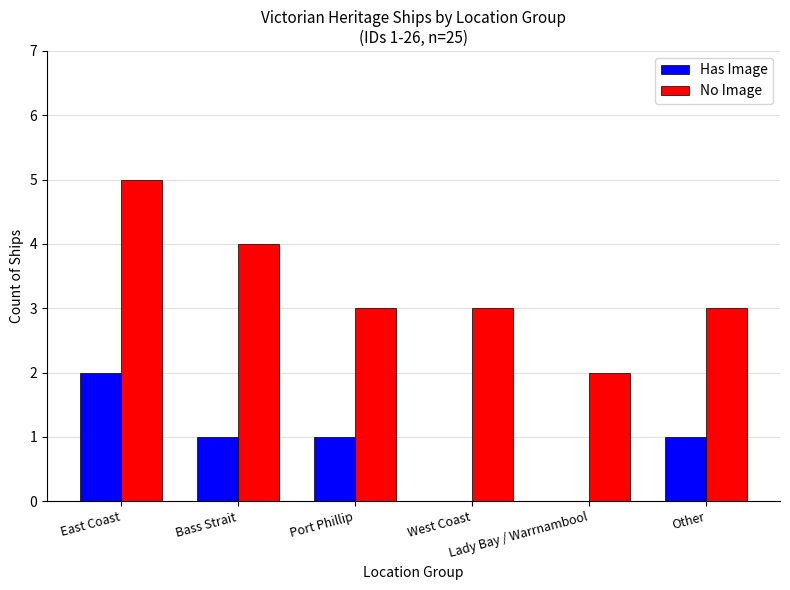

Which series has the largest total across all categories?

No Image